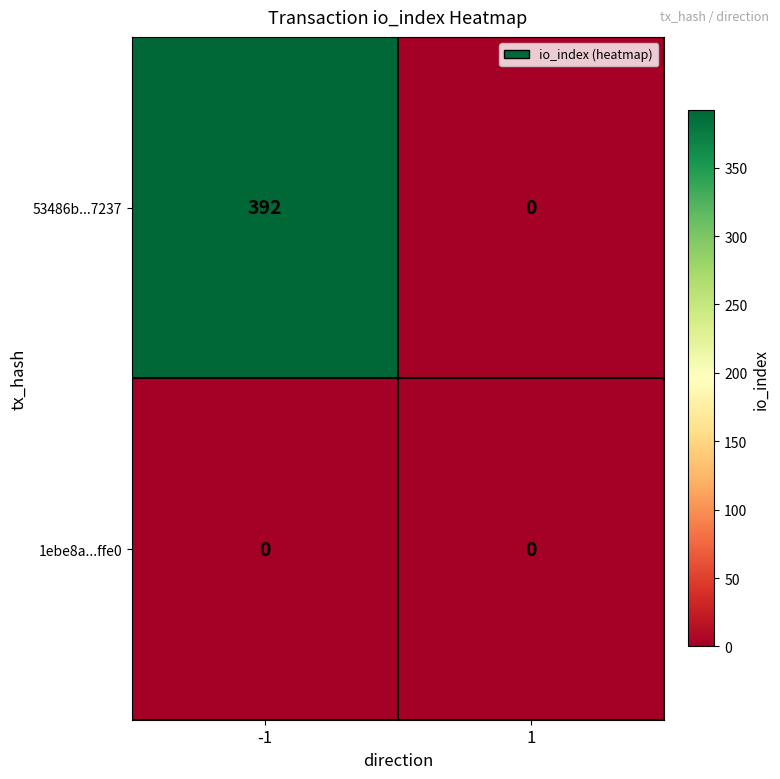

List the series in order of their overall mean, highest first.

53486b...7237, 1ebe8a...ffe0